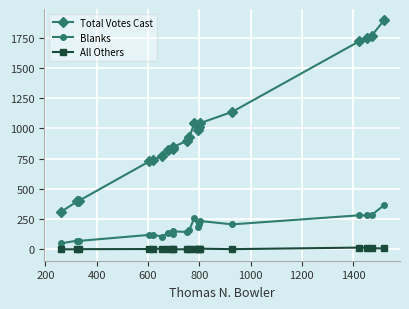

What is the greatest value displayed?

1891